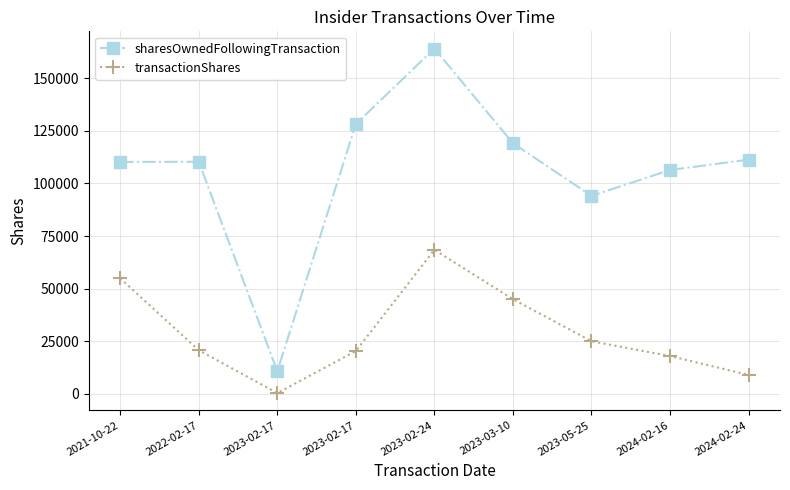

True or false: sharesOwnedFollowingTransaction and transactionShares intersect in this chart.

False